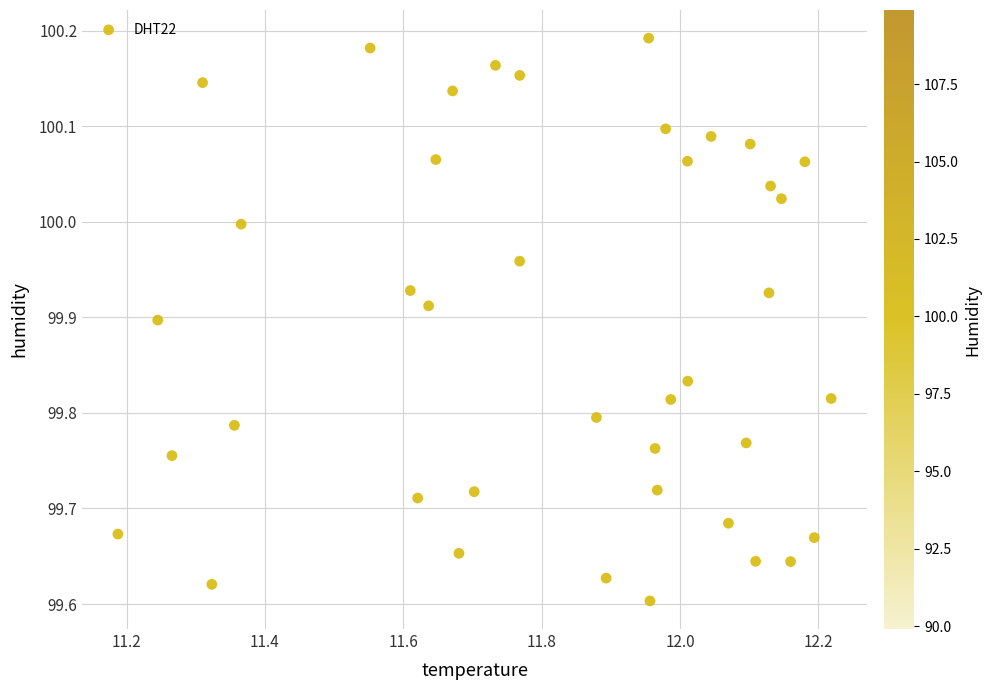

What is the range of Y values (max minus min)?

0.6